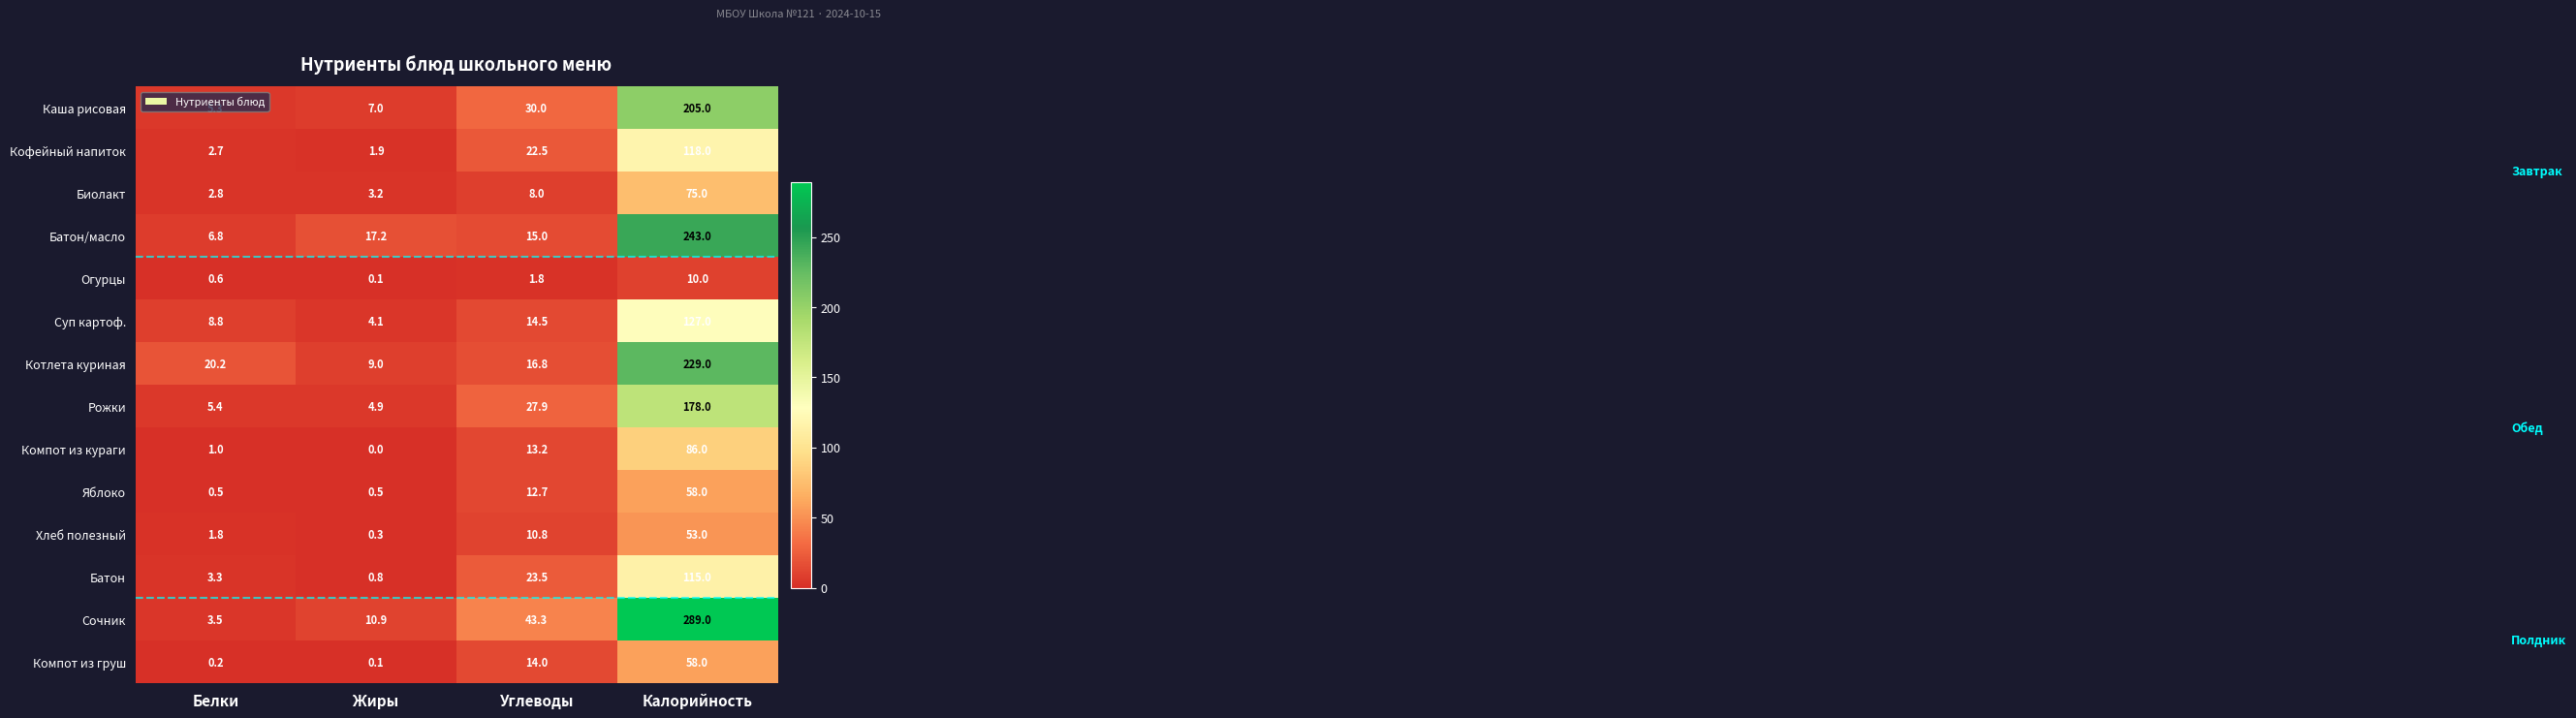

At which label is Рожки closest to 91?

Углеводы